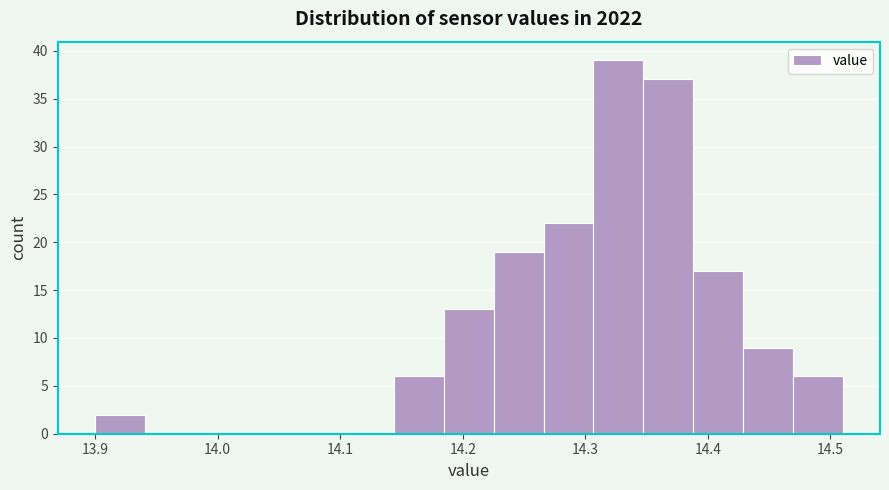

Which range on the x-axis has the tallest bar?

14.31 to 14.35